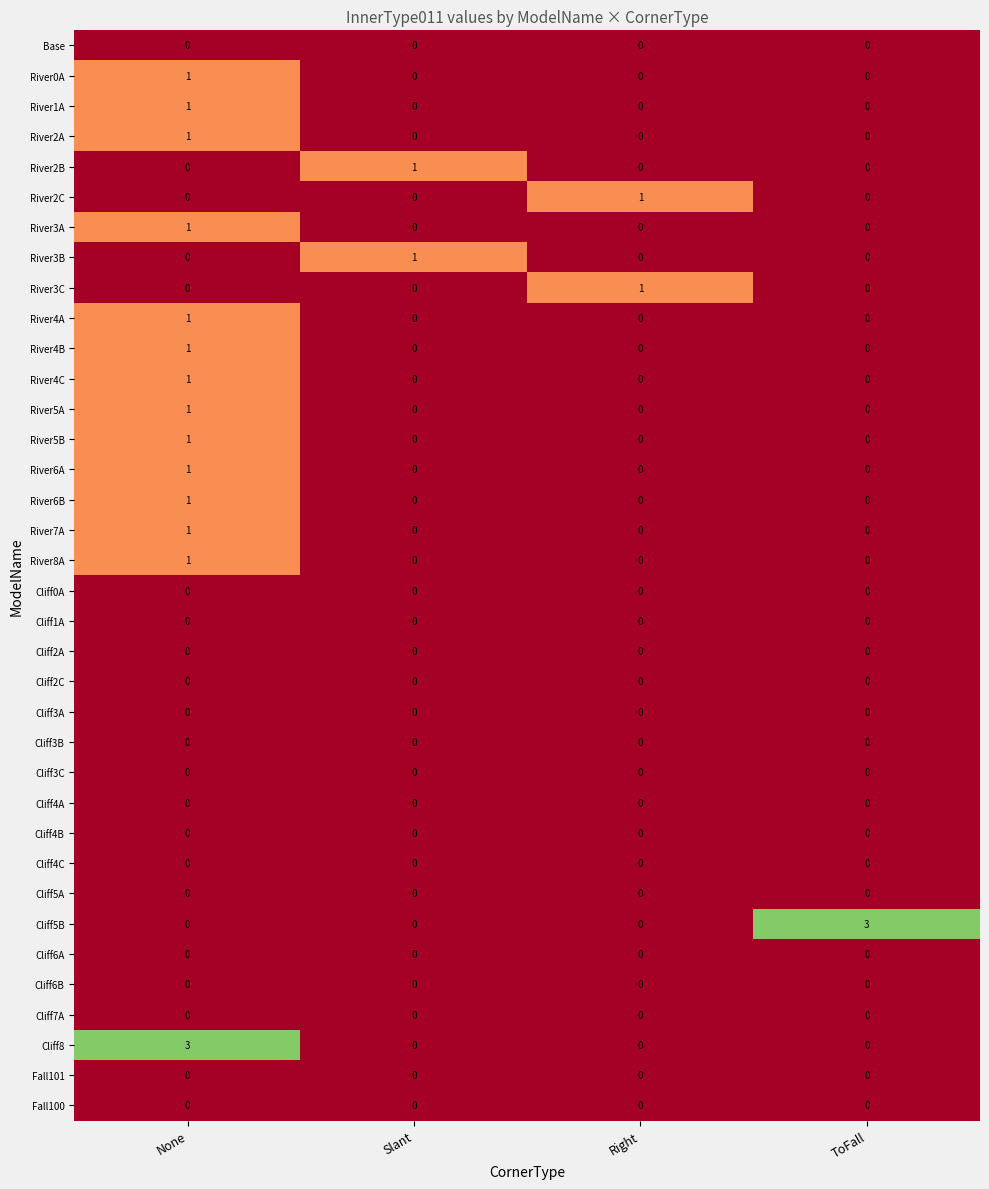

What is the total value across all series at ToFall?

3